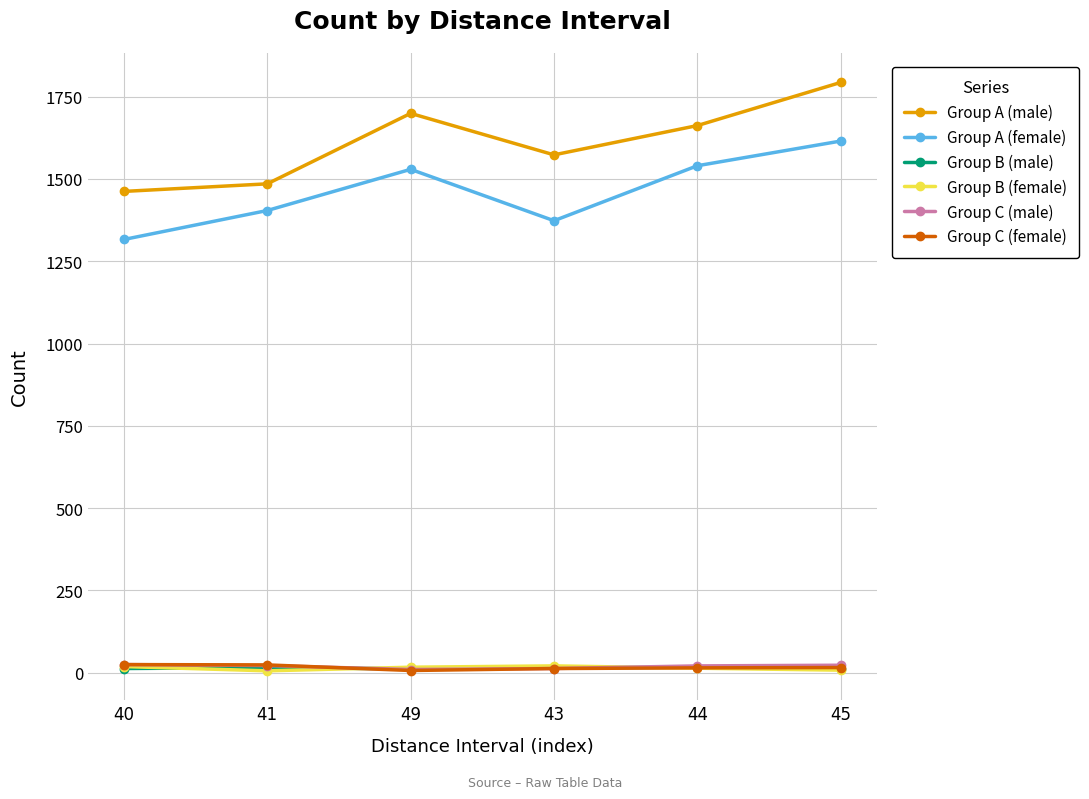

What is the maximum value for Group B (female)?

21